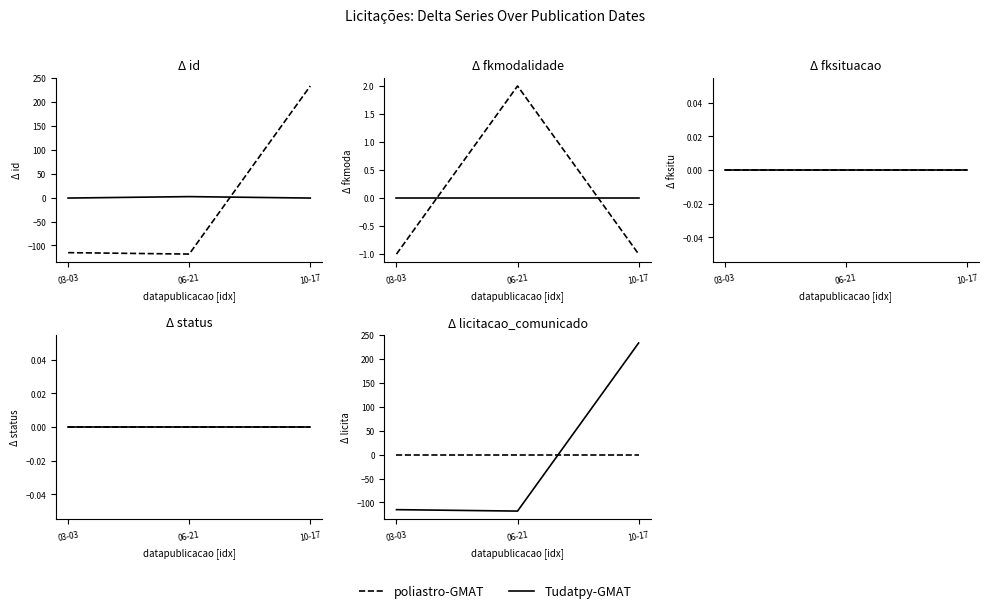

Reading right to left, extract all data points from this chart.

poliastro-GMAT: 10-17=0	06-21=0	03-03=0
Tudatpy-GMAT: 10-17=233	06-21=-118	03-03=-115